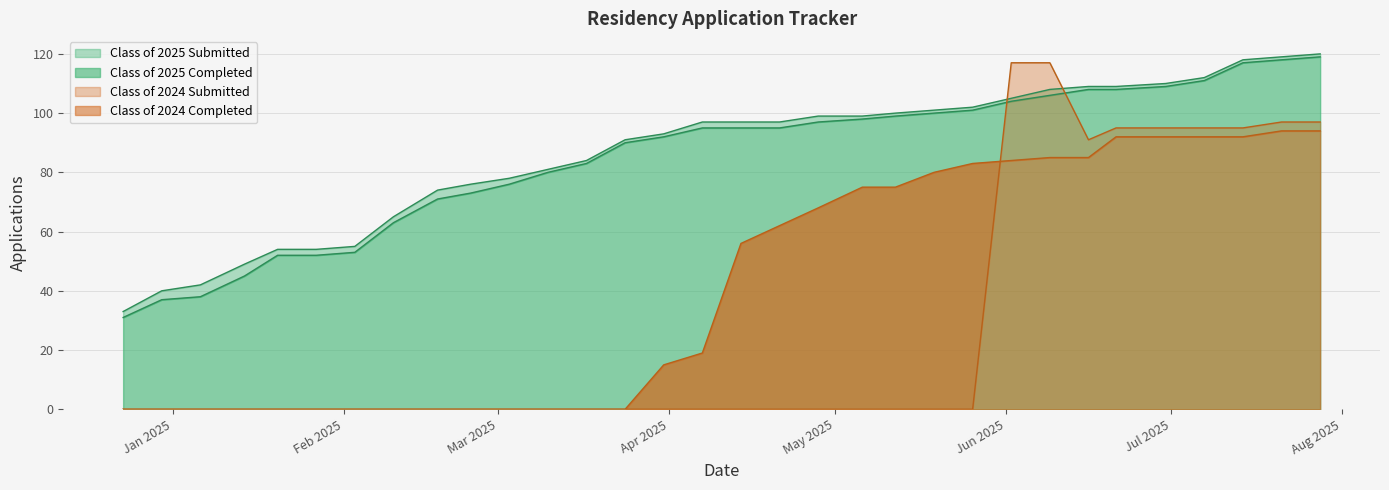

What is the sum of all Class of 2025 Submitted values?

2771